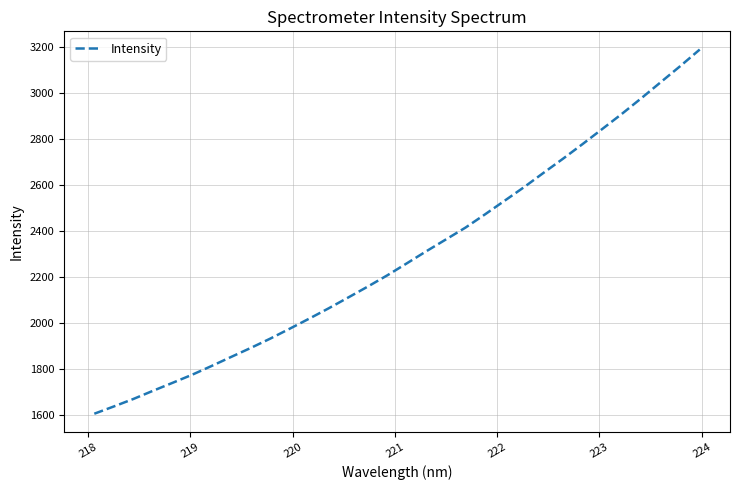

What is the smallest value displayed?

1604.1